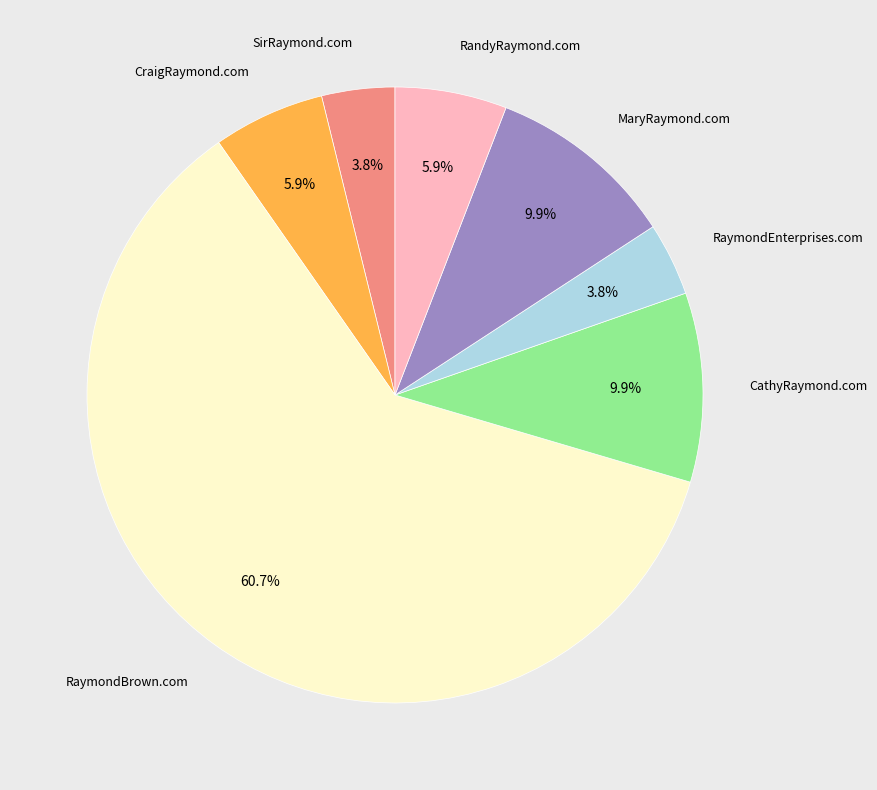

Is there a majority slice in this chart?

Yes